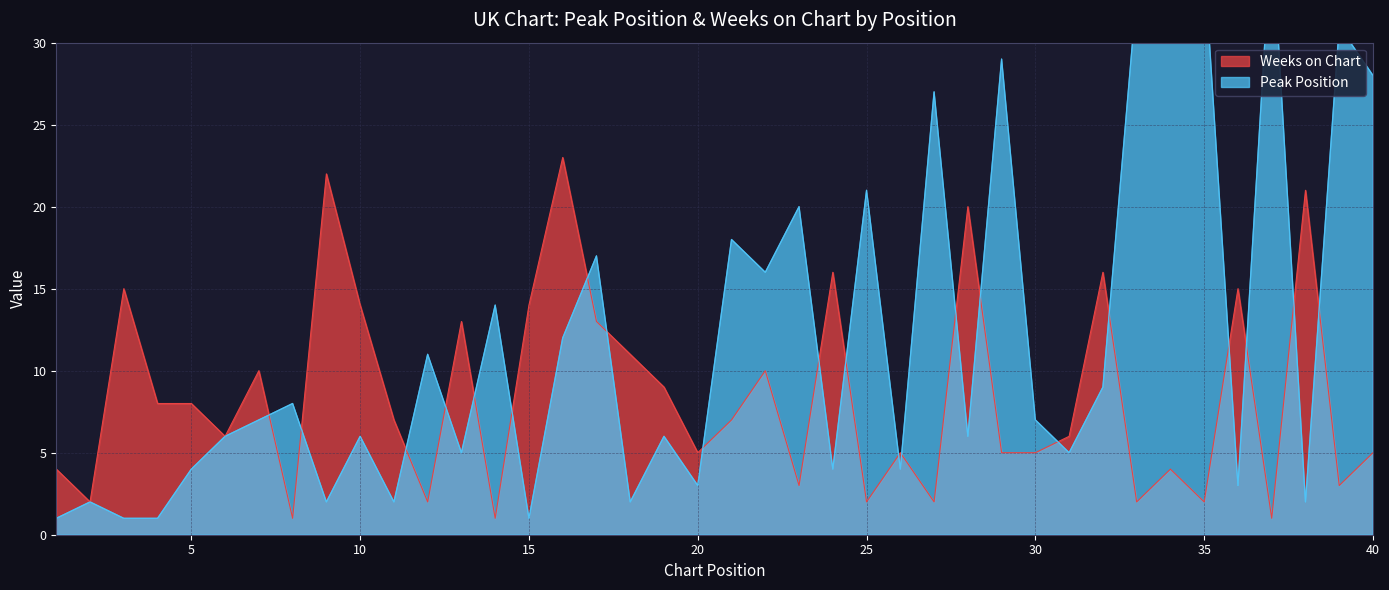

Is it true that Weeks on Chart equals 9 at 13?

False